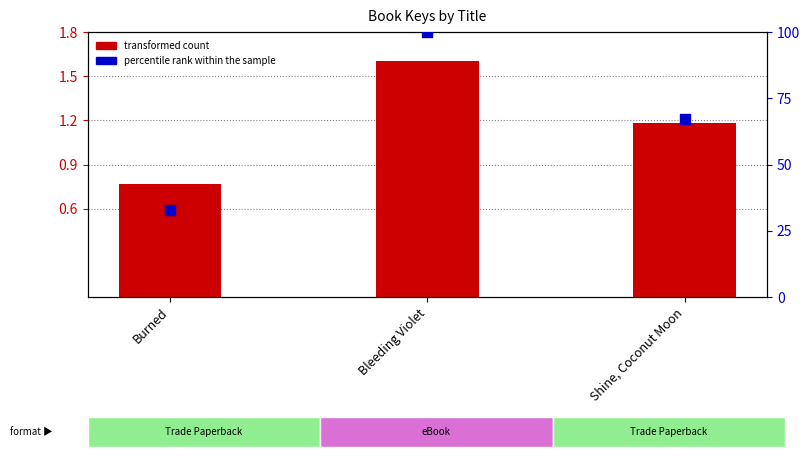

Which series has the largest Y range (max minus min)?

percentile rank within the sample